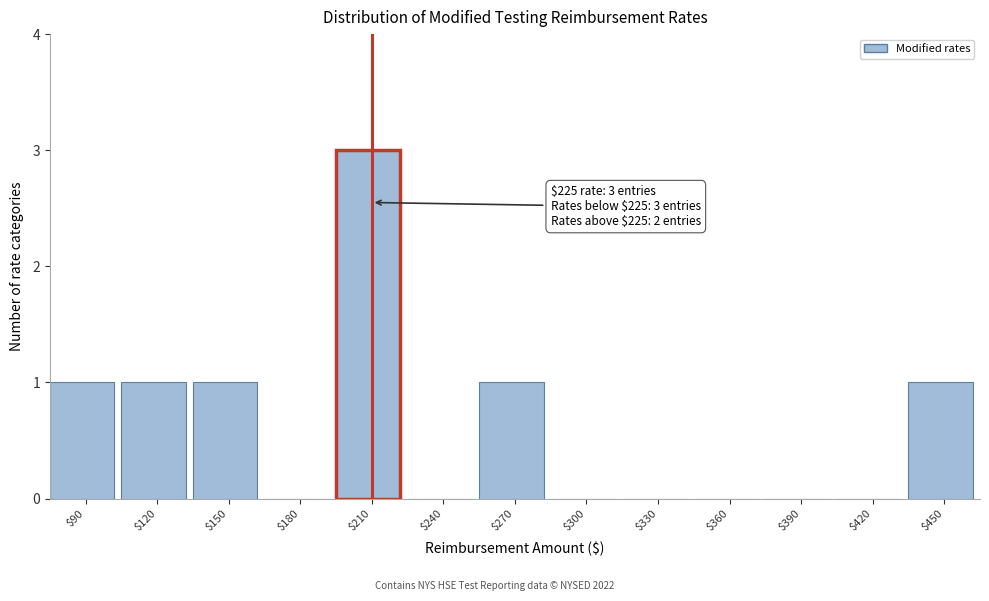

What is the sum of all values?

8